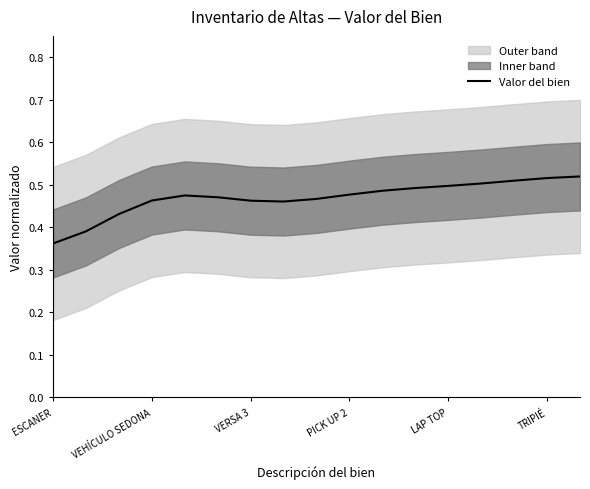

Reading left to right, extract all data points from this chart.

0.4	0.4	0.4	0.5	0.5	0.5	0.5	0.5	0.5	0.5	0.5	0.5	0.5	0.5	0.5	0.5	0.5